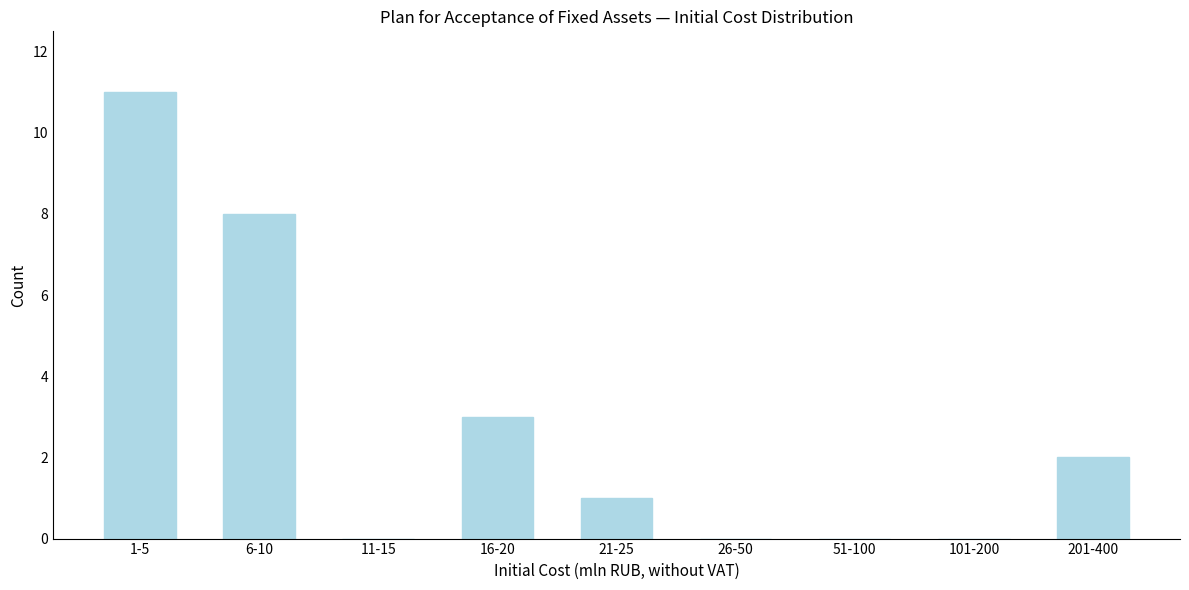

Reading left to right, extract all data points from this chart.

1-5=11	6-10=8	11-15=0	16-20=3	21-25=1	26-50=0	51-100=0	101-200=0	201-400=2